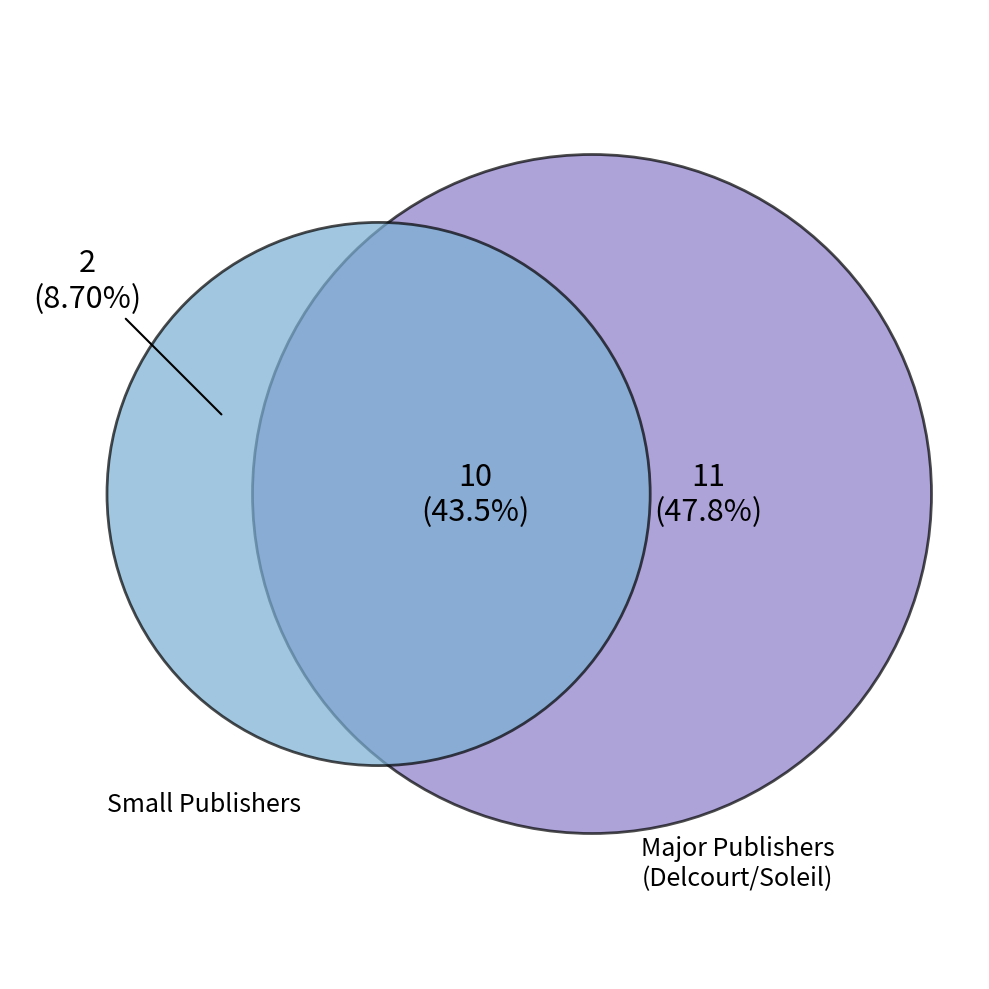

Combined, do Ankama and Soleil account for over 50%?

No